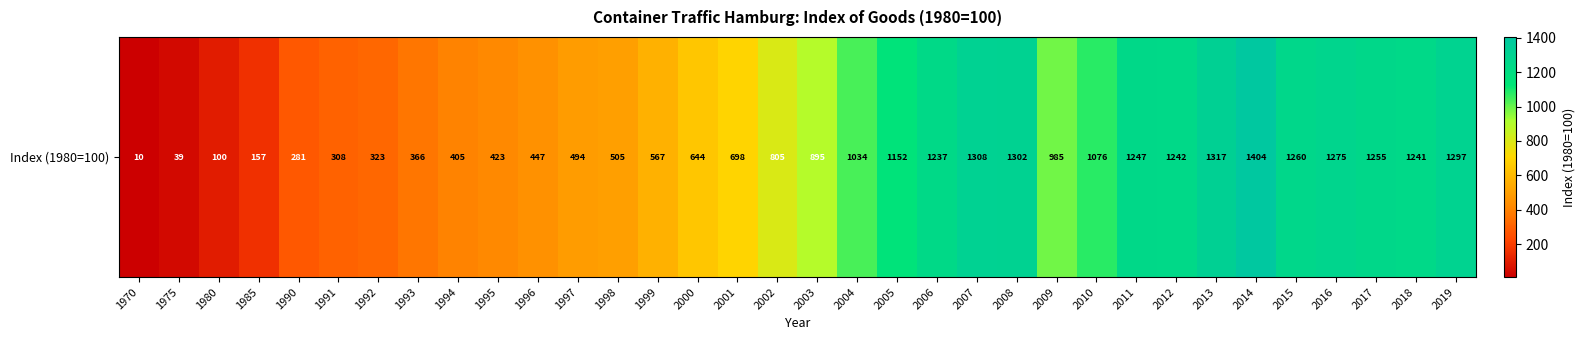

Rank the categories by value from highest to lowest.

2014, 2013, 2007, 2008, 2019, 2016, 2015, 2017, 2011, 2012, 2018, 2006, 2005, 2010, 2004, 2009, 2003, 2002, 2001, 2000, 1999, 1998, 1997, 1996, 1995, 1994, 1993, 1992, 1991, 1990, 1985, 1980, 1975, 1970